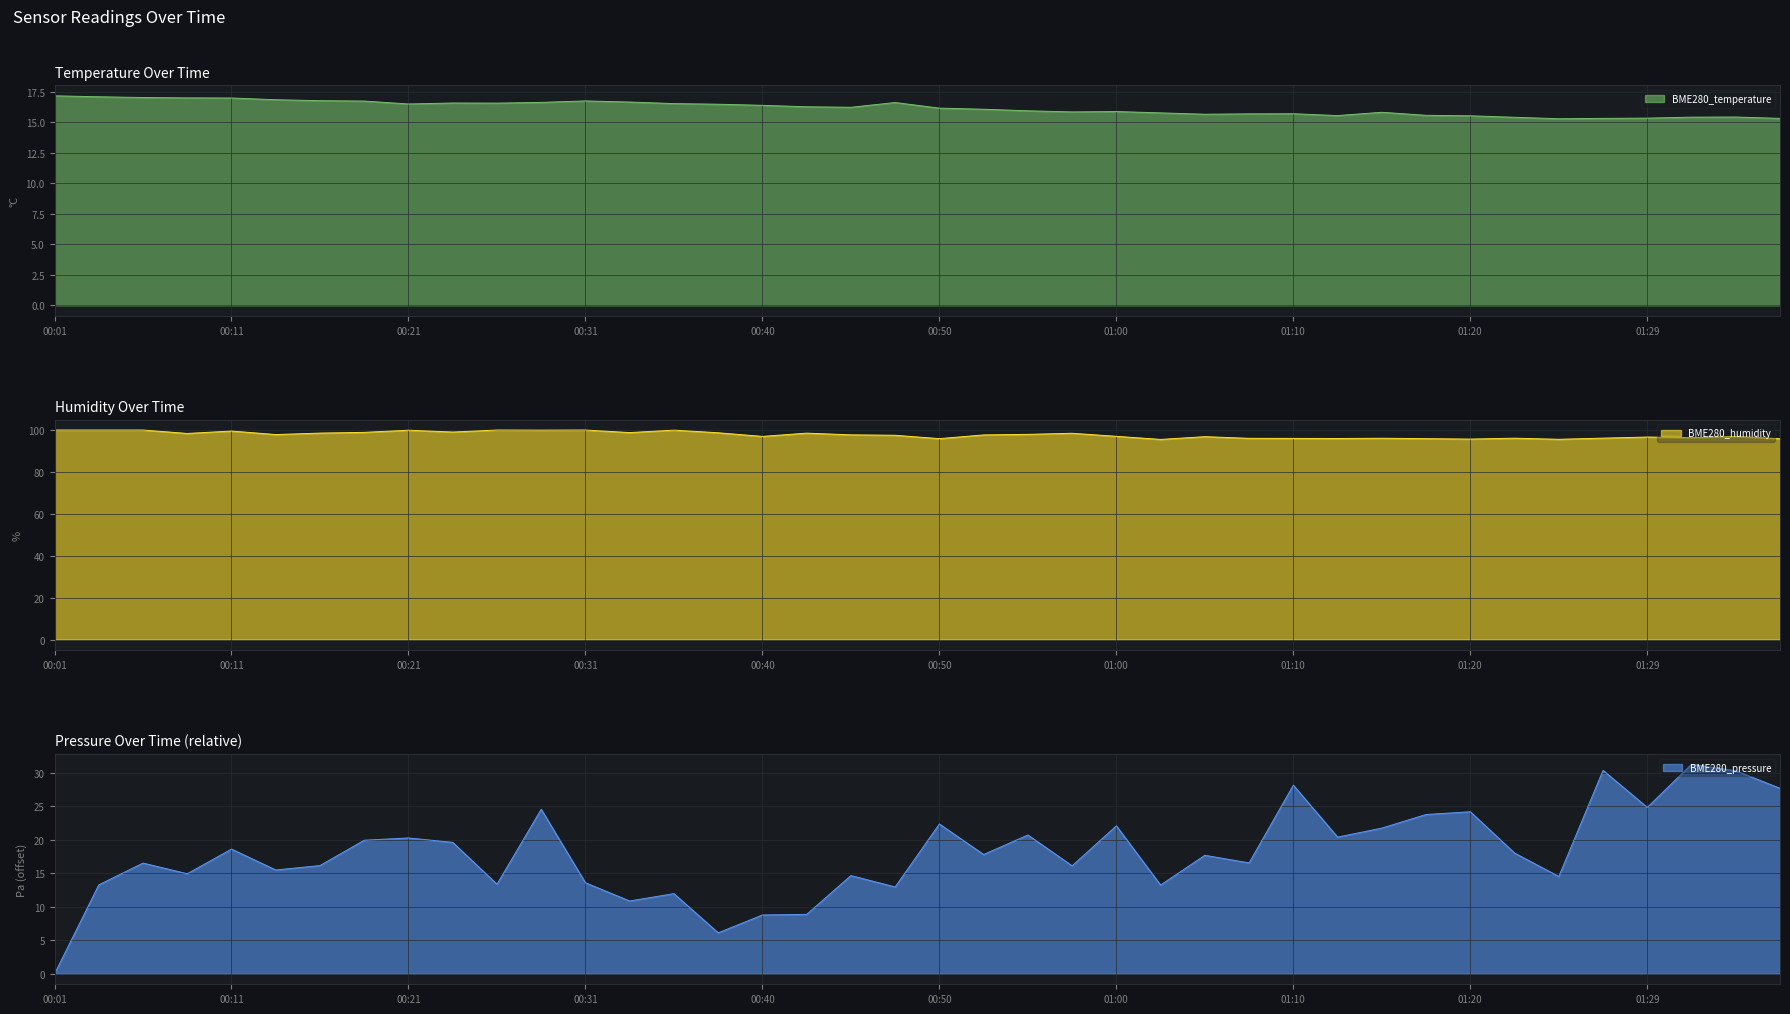

How many values in the BME280_pressure series exceed 17?

21